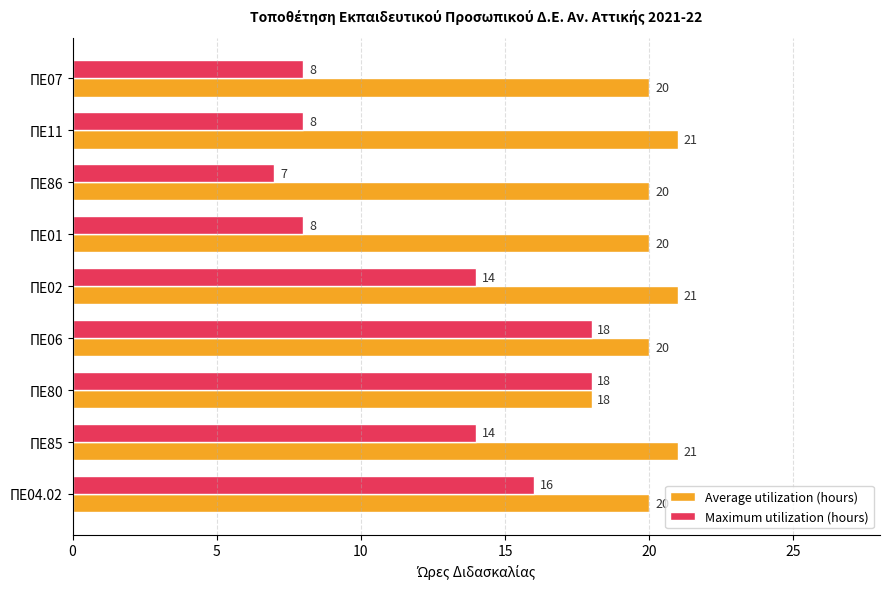

Which series has the largest total across all categories?

Average utilization (hours)